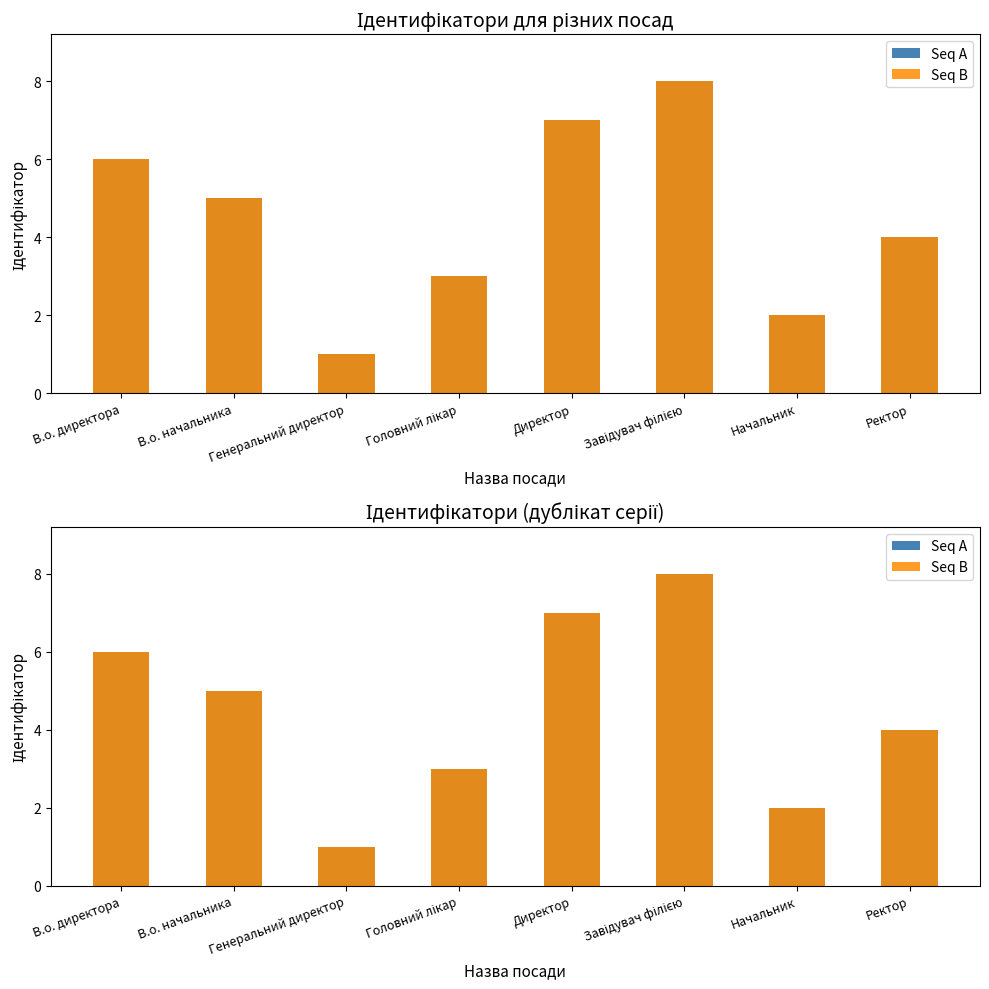

True or false: Seq A has a value of 3 at Завідувач філією.

False